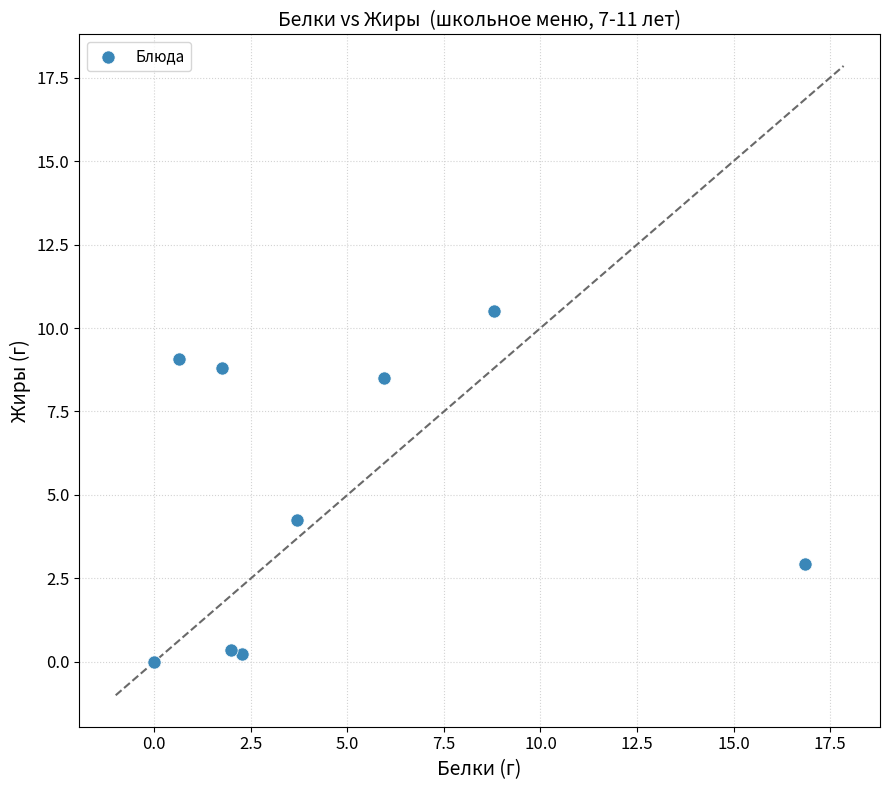

What Y value in the scatter plot is closest to 5?

4.2